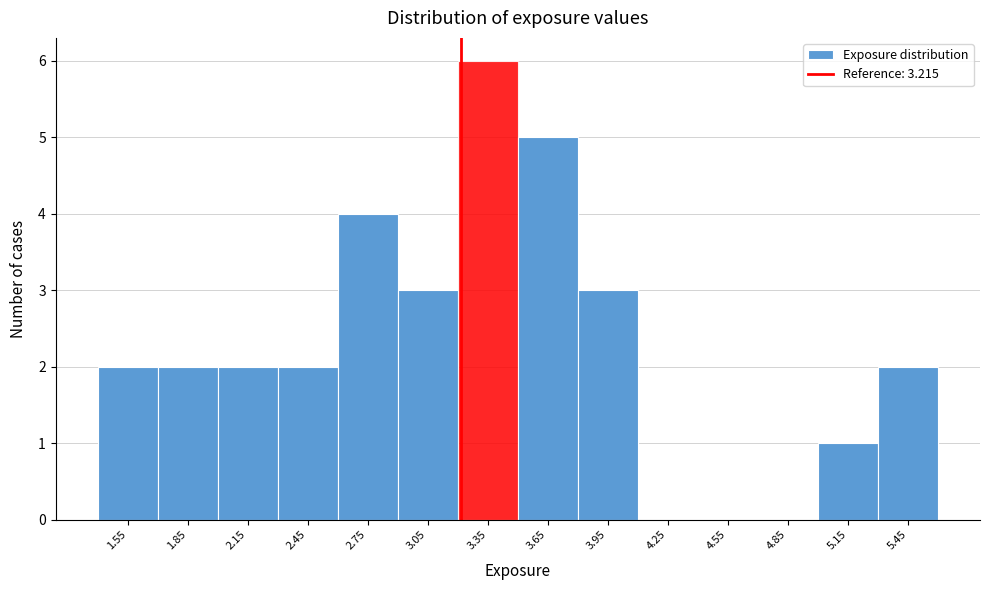

Over which range of the x-axis is the bar tallest?

3.2 to 3.5